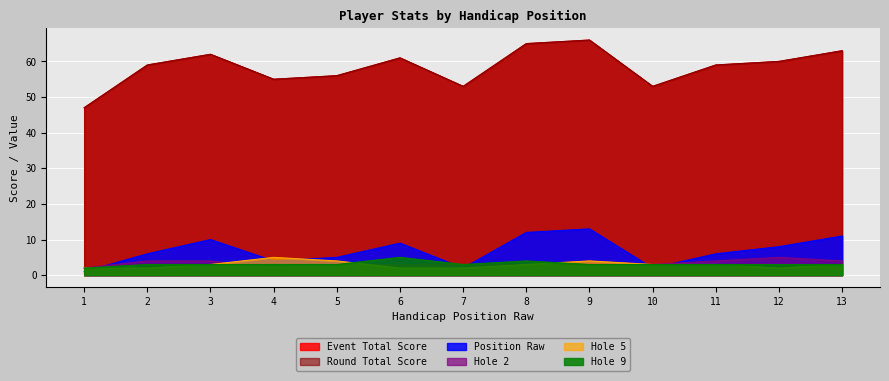

In position_raw, how many points are lower than both neighbors (excluding endpoints)?

3